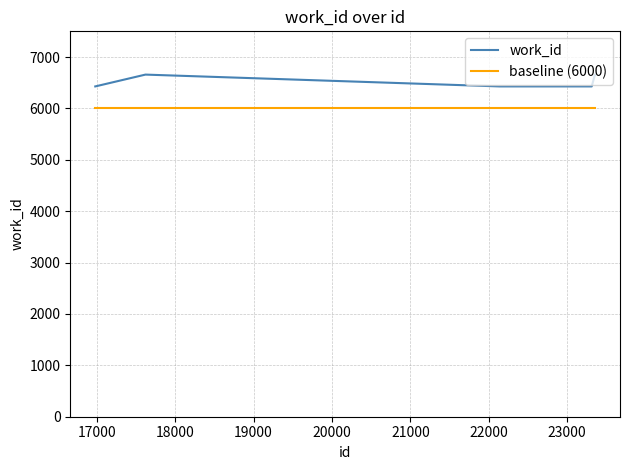

How many values in the work_id series exceed 6428?

3